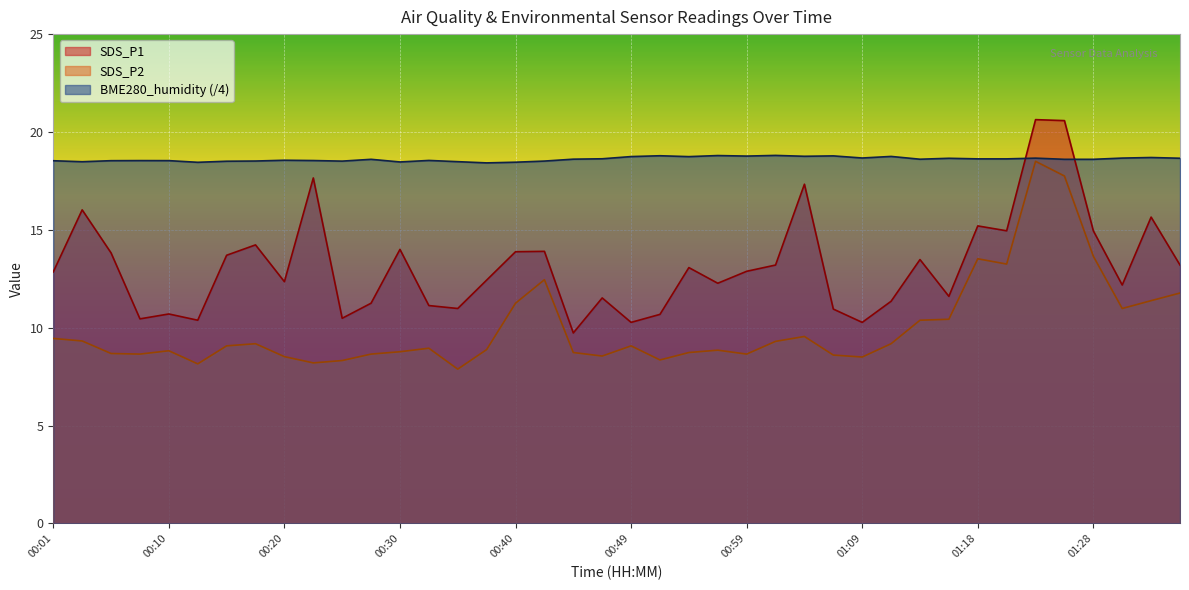

Rank the categories by SDS_P2 value from highest to lowest.

01:23, 01:26, 01:28, 01:18, 01:21, 00:42, 01:36, 01:33, 00:40, 01:31, 01:16, 01:14, 01:04, 00:01, 00:03, 01:01, 00:18, 01:11, 00:15, 00:49, 00:32, 00:37, 00:57, 00:10, 00:30, 00:44, 00:54, 00:05, 00:08, 00:27, 00:59, 01:06, 00:47, 00:20, 01:09, 00:52, 00:25, 00:22, 00:13, 00:35